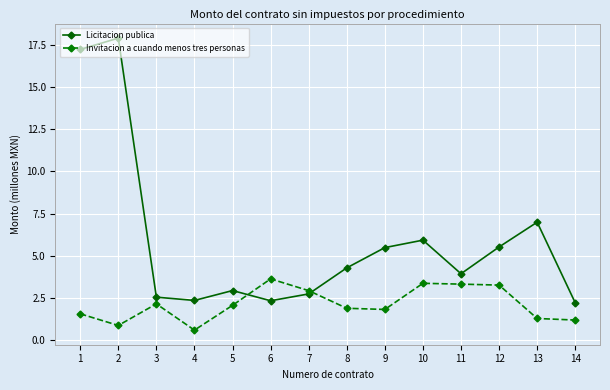

What is the spread (max minus min) of values at 13?

5.7